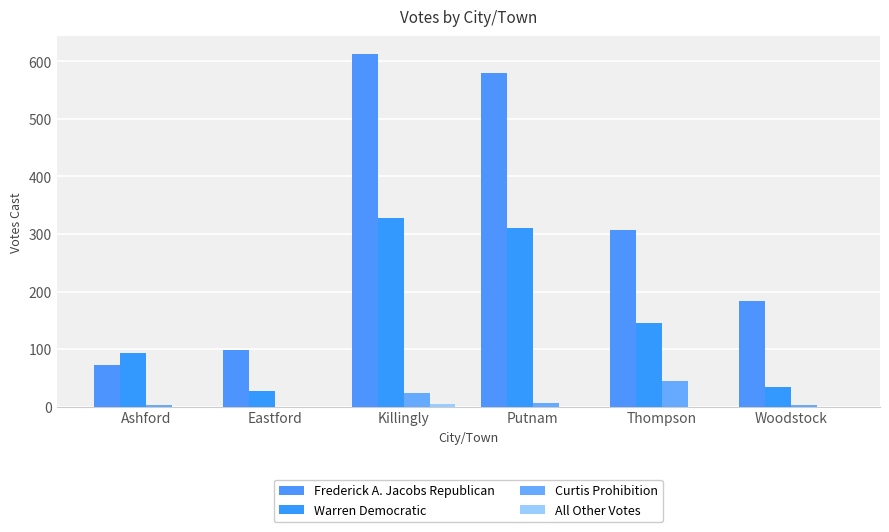

The value of All Other Votes at Killingly is 8. True or false?

False